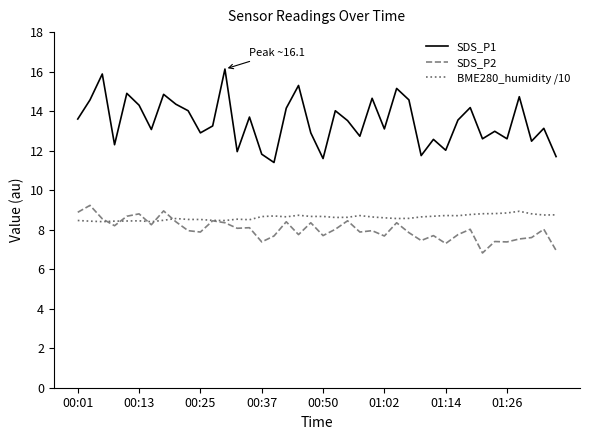

True or false: BME280_humidity /10 and SDS_P1 intersect in this chart.

False